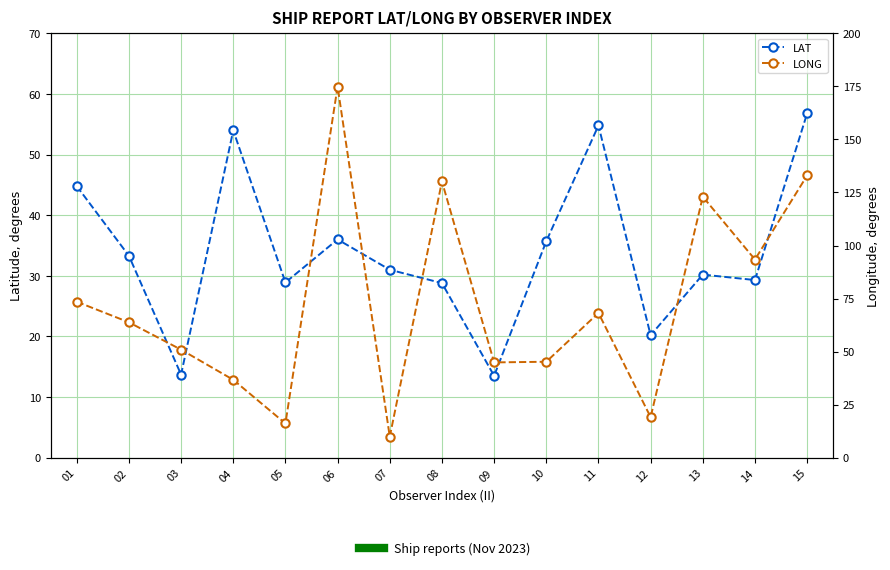

Rank the categories by LAT value from highest to lowest.

15, 11, 04, 01, 06, 10, 02, 07, 13, 14, 05, 08, 12, 03, 09